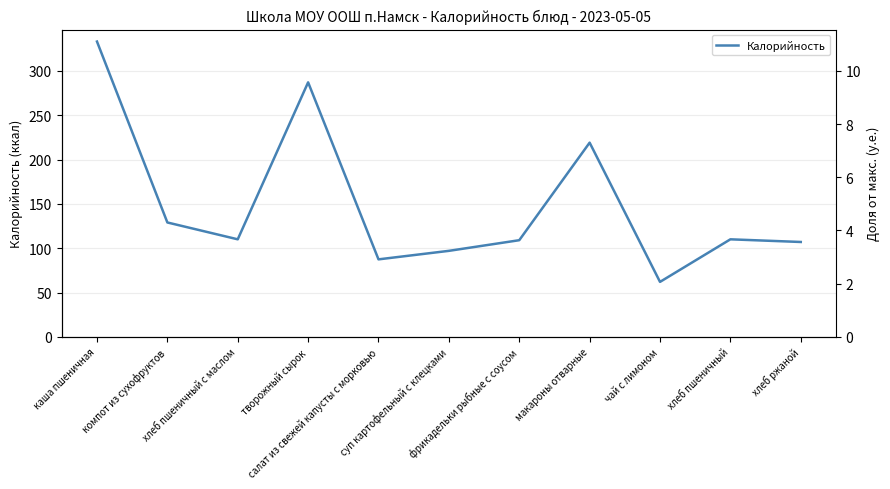

The chart shows a value of 215.8 at каша пшеничная. True or false?

False